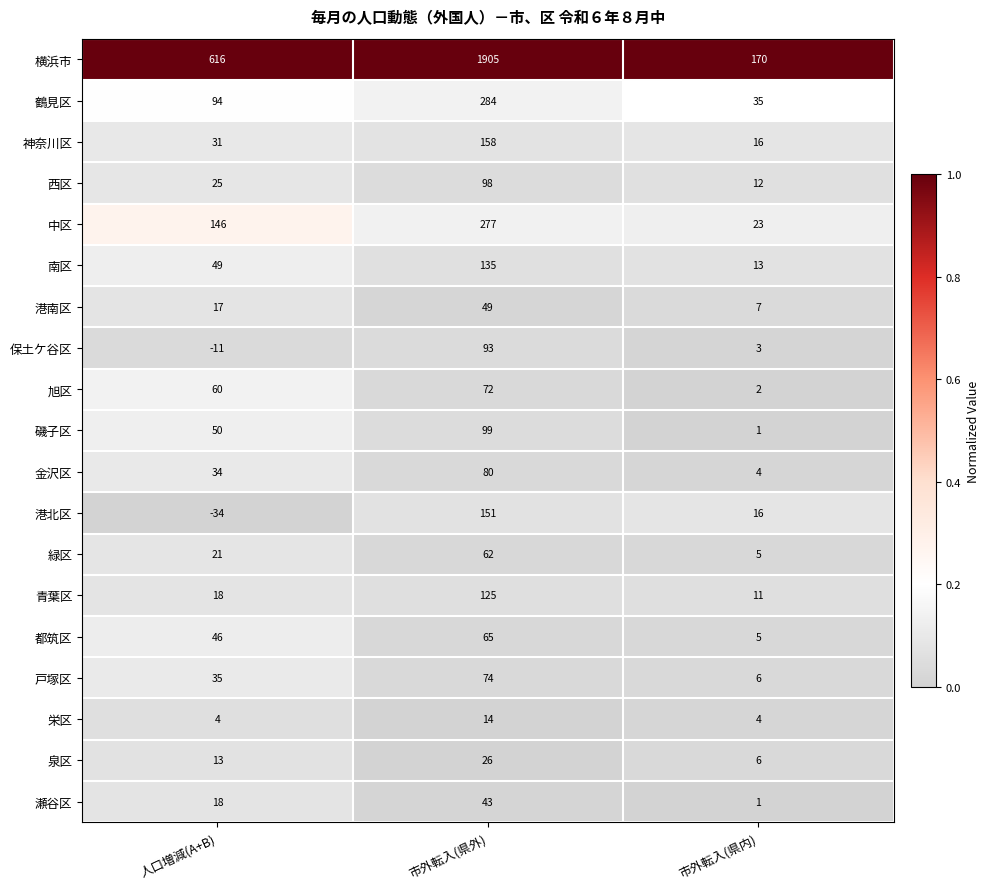

Rank the series by their maximum value, from lowest to highest.

栄区, 泉区, 瀬谷区, 港南区, 緑区, 都筑区, 旭区, 戸塚区, 金沢区, 保土ケ谷区, 西区, 磯子区, 青葉区, 南区, 港北区, 神奈川区, 中区, 鶴見区, 横浜市